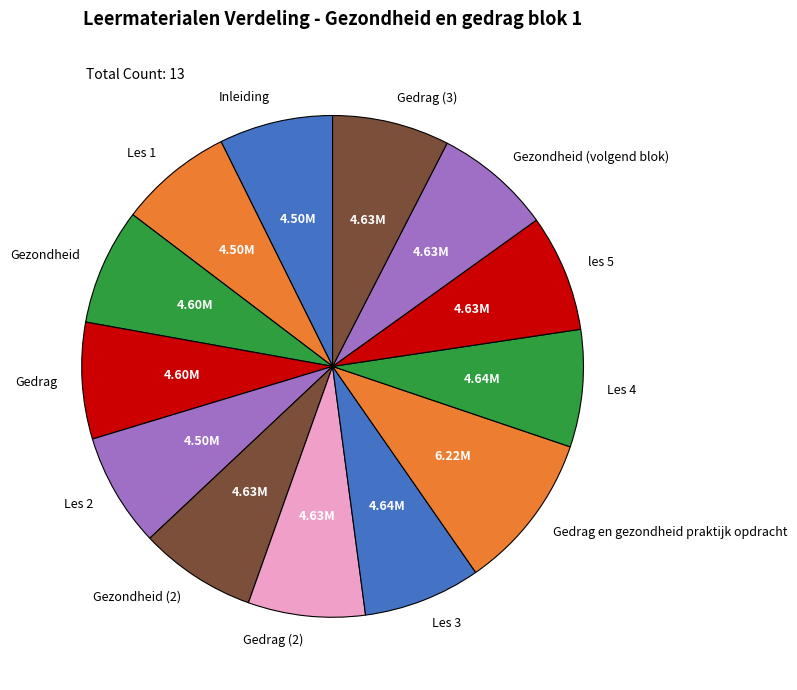

Which slice is the largest?

Gedrag en gezondheid praktijk opdracht